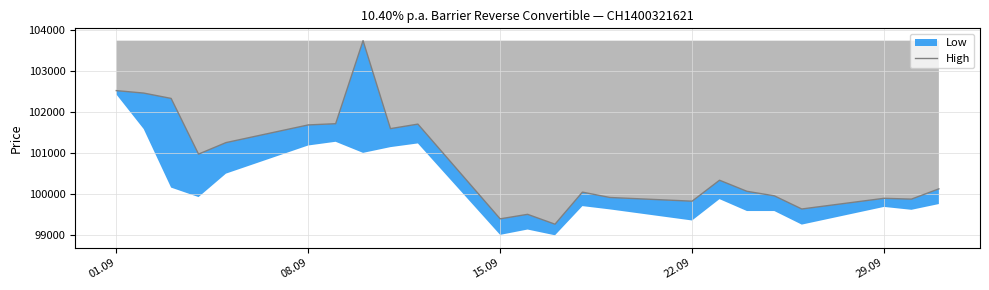

What is the sum of all values?

2317875